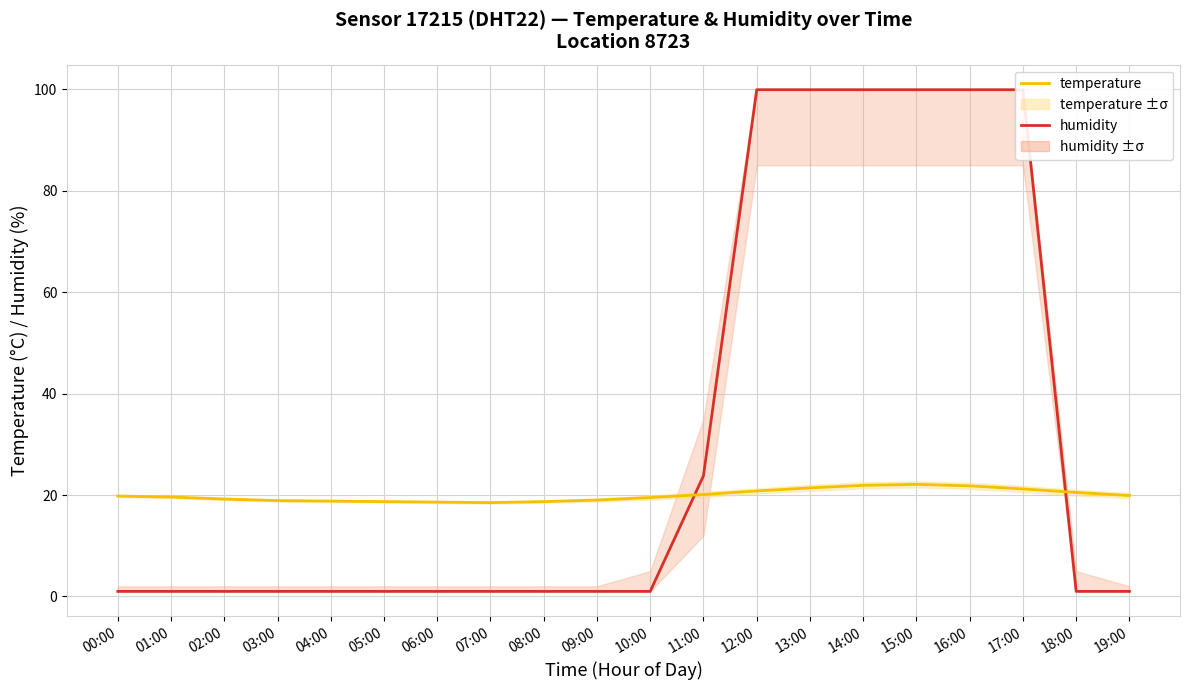

What is the greatest value displayed?

99.9